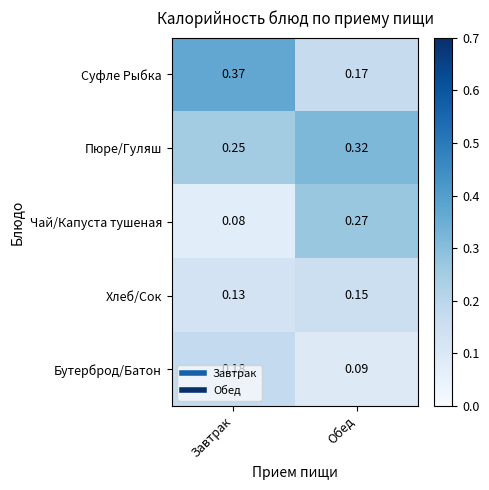

Rank the series by their maximum value, from highest to lowest.

Суфле Рыбка, Пюре/Гуляш, Чай/Капуста тушеная, Бутерброд/Батон, Хлеб/Сок